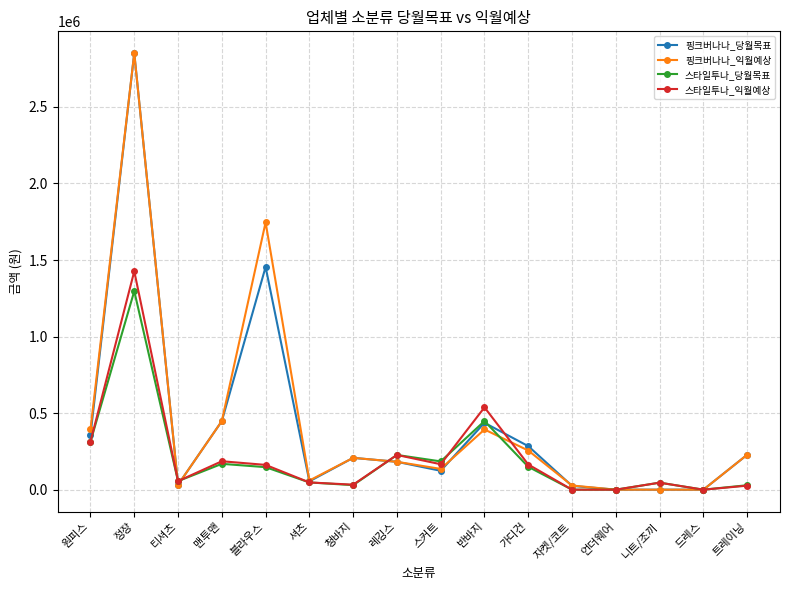

What is the difference between the maximum and second lowest values in the 스타일투나_익월예상 series?

1426601